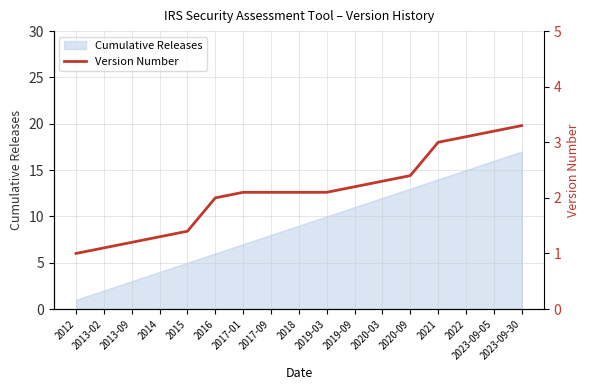

Where does the data first go above 2?

2017-01